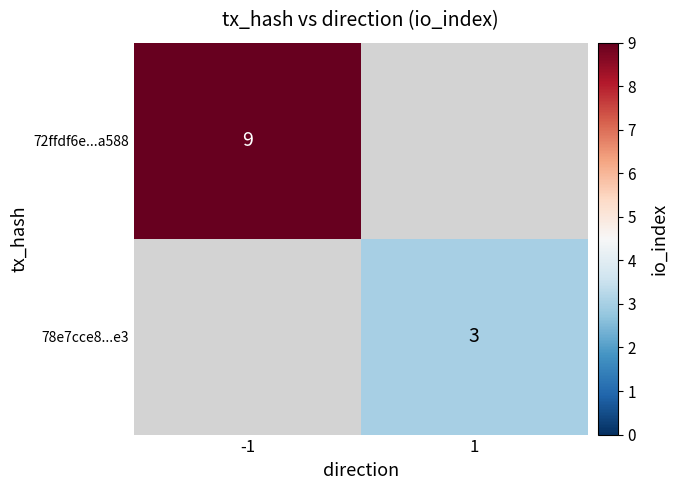

The value of 72ffdf6e...a588 at -1 is 9. True or false?

True